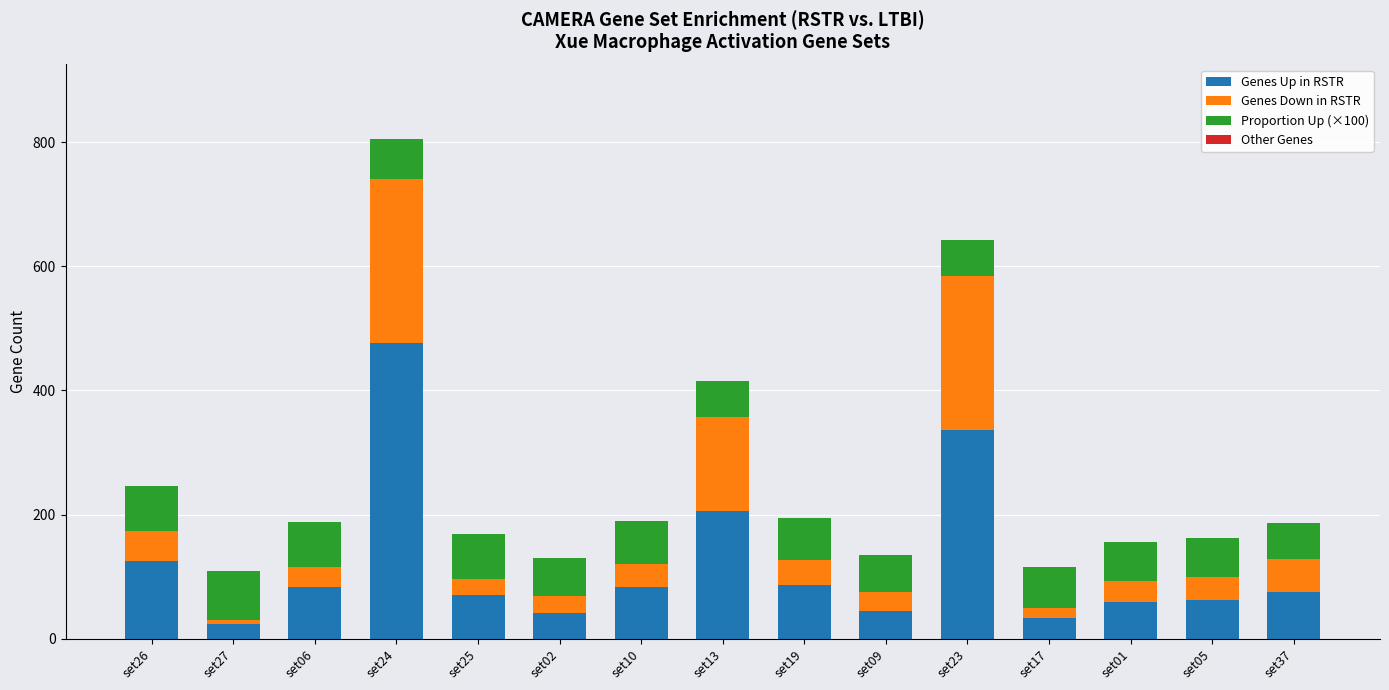

What is the difference between the second highest and second lowest values in the Genes Up in RSTR series?

303.0